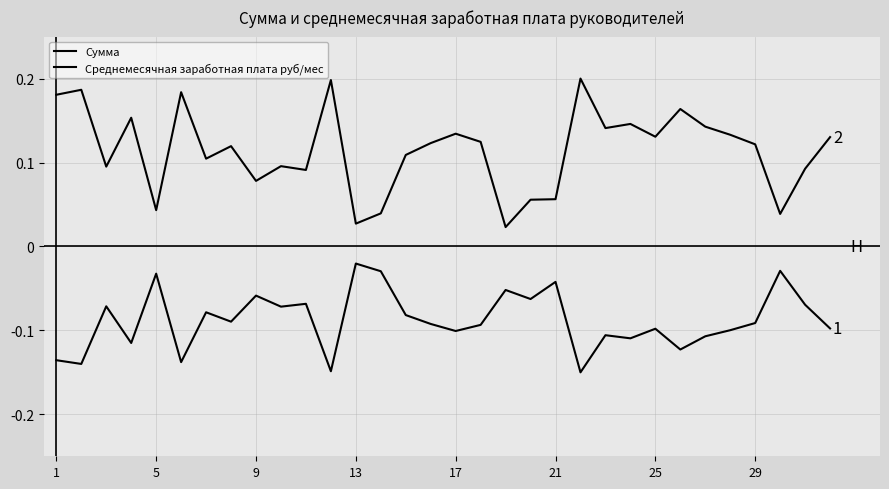

What is the maximum value shown in the chart?

0.2